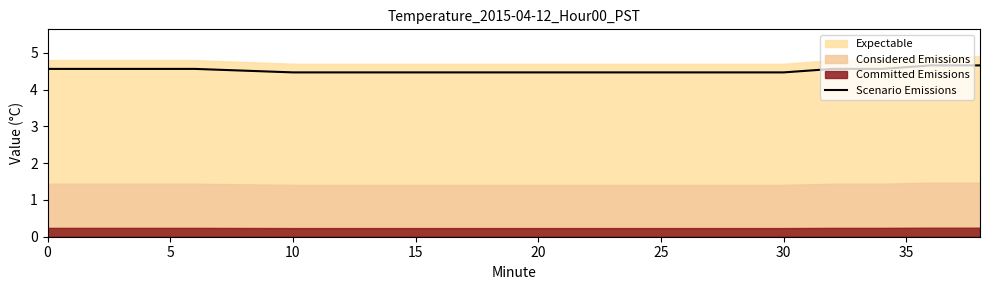

What is the highest value of the Scenario Emissions series?

4.7